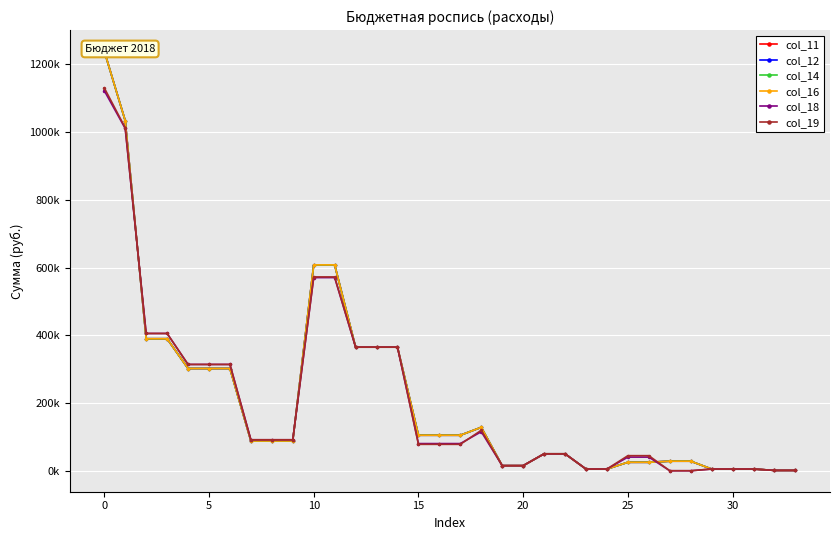

Does the chart display data point markers on the line(s)?

Yes